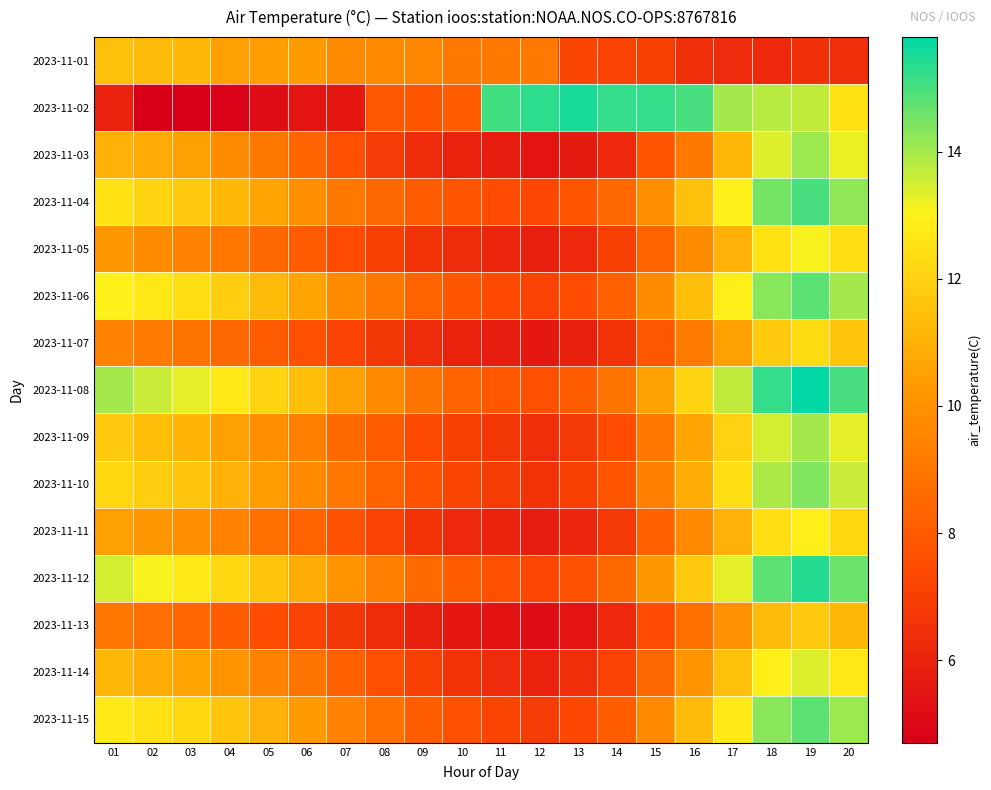

Which series has the widest spread of values?

2023-11-02